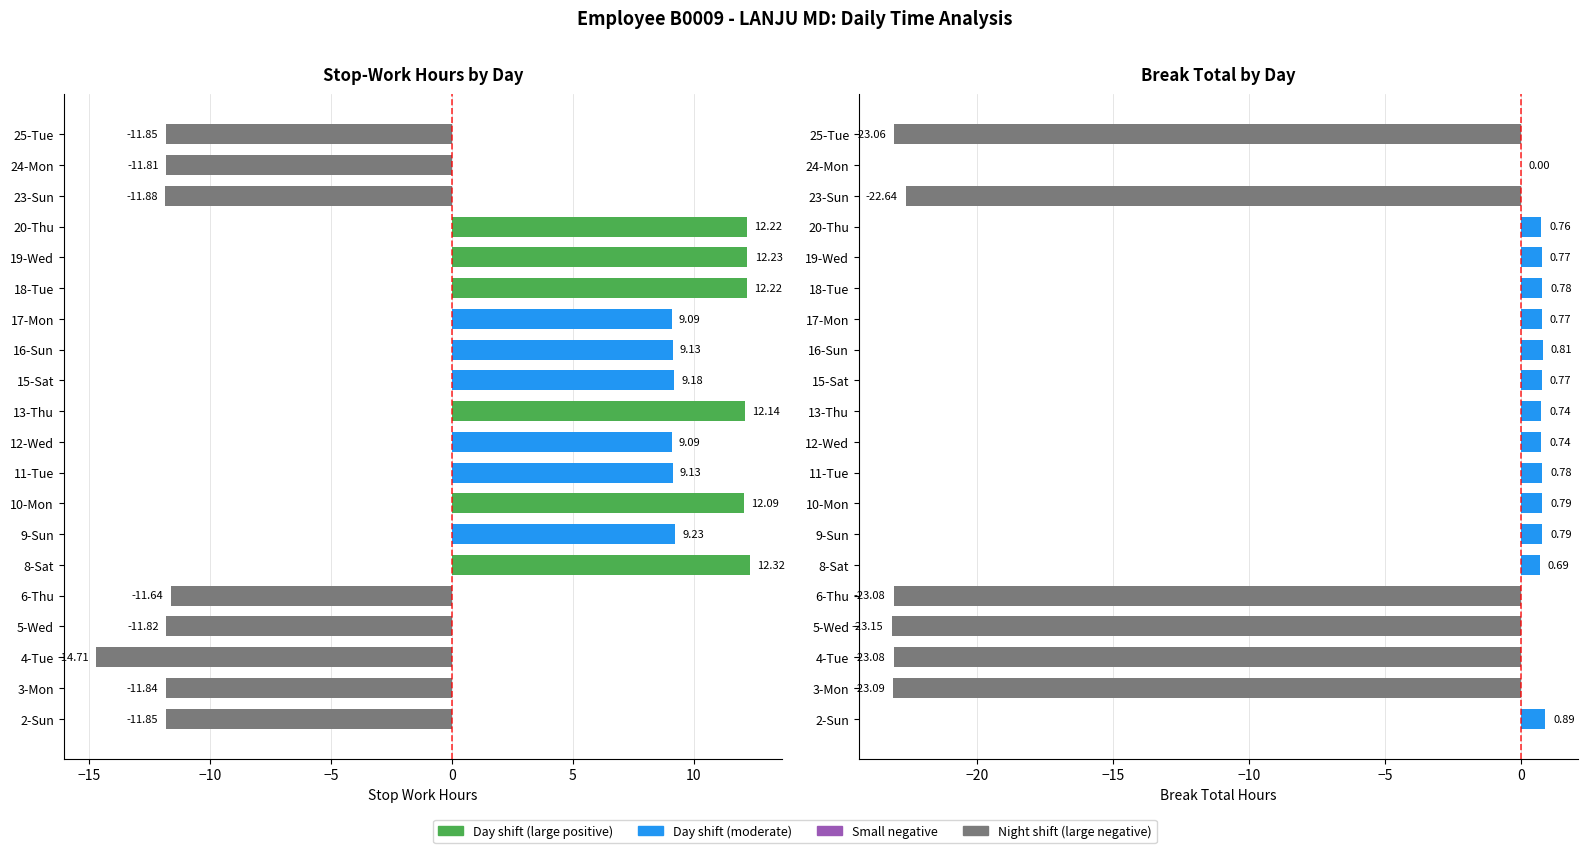

Reading left to right, extract all data points from this chart.

Stop Work Hours: -11.8	-11.8	-14.7	-11.8	-11.6	12.3	9.2	12.1	9.1	9.1	12.1	9.2	9.1	9.1	12.2	12.2	12.2	-11.9	-11.8	-11.8
Break Total: 0.9	-23.1	-23.1	-23.1	-23.1	0.7	0.8	0.8	0.8	0.7	0.7	0.8	0.8	0.8	0.8	0.8	0.8	-22.6	0.0	-23.1